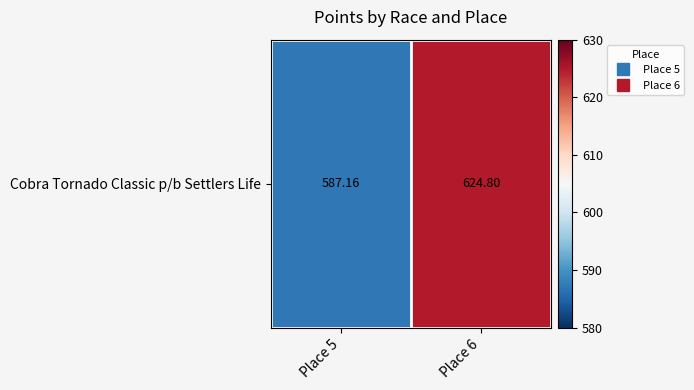

At which category does the chart reach its minimum across all series?

Place 5